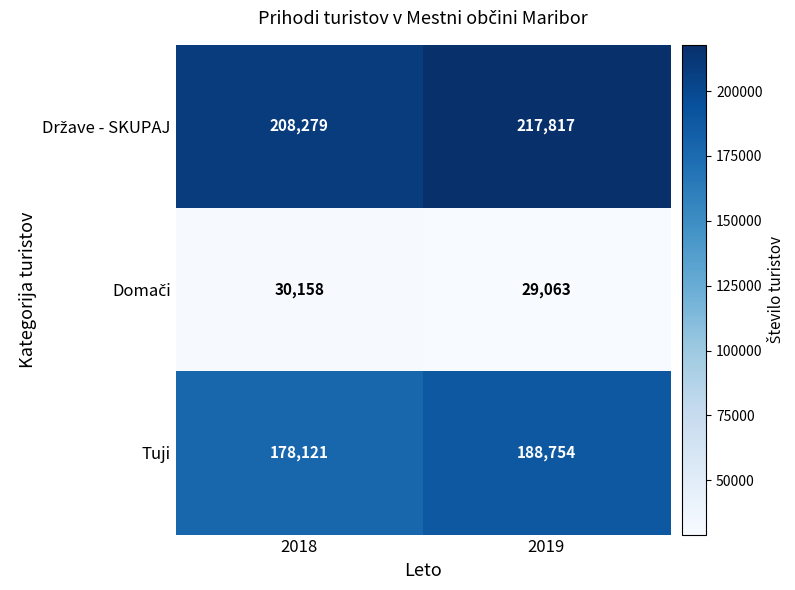

Is it true that Tuji equals 103565 at 2019?

False